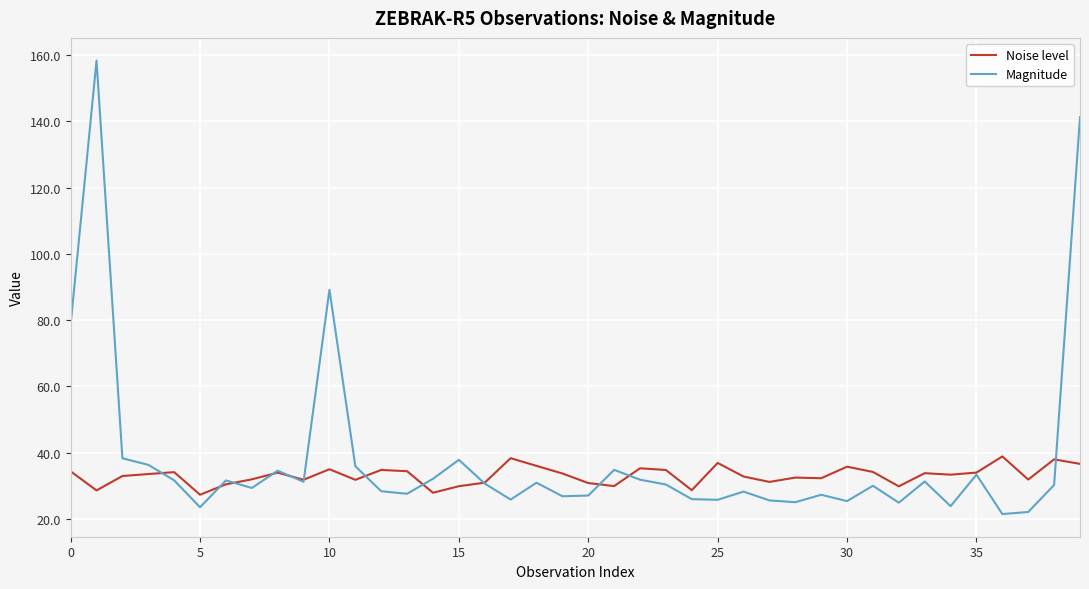

Is this an area chart (filled region under the line)?

No